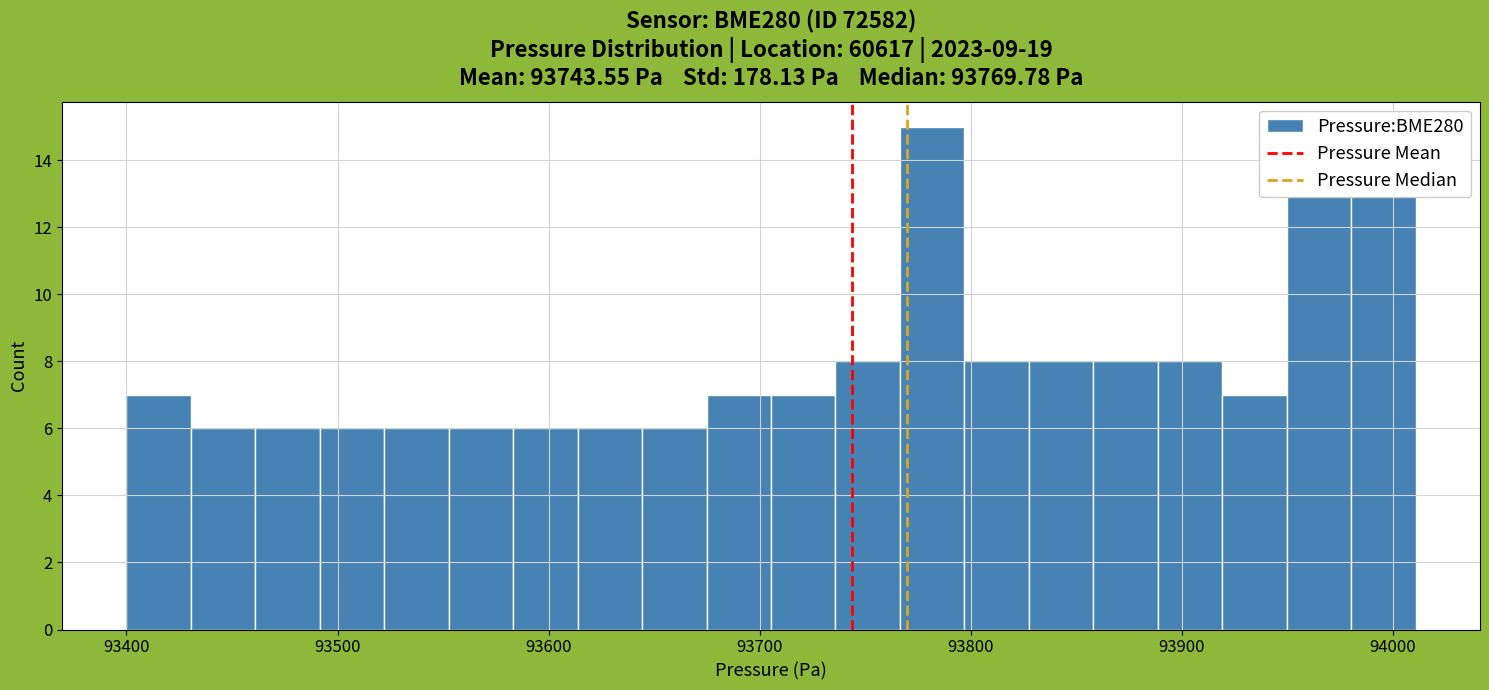

Read against the x-axis, roughly where is the centre of the tallest bar?

93780